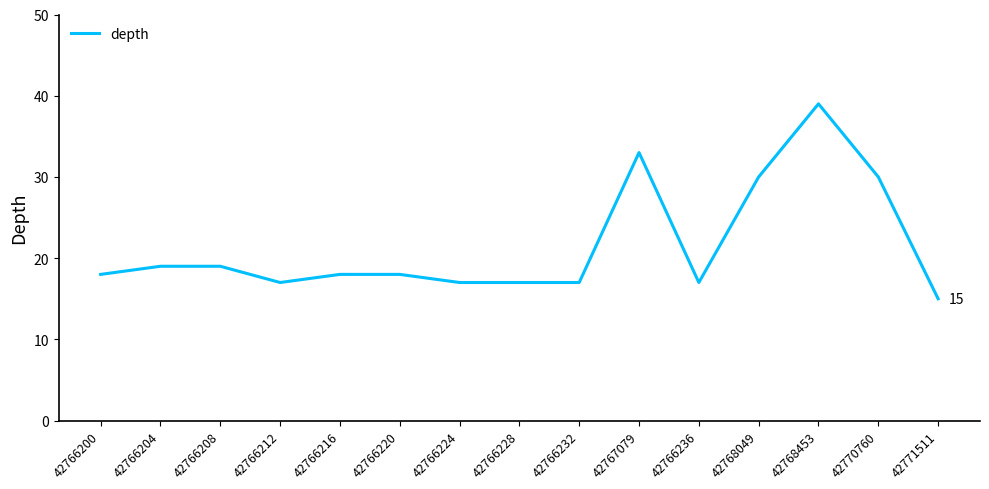

Is it true that the value at 42766208 is 19?

True